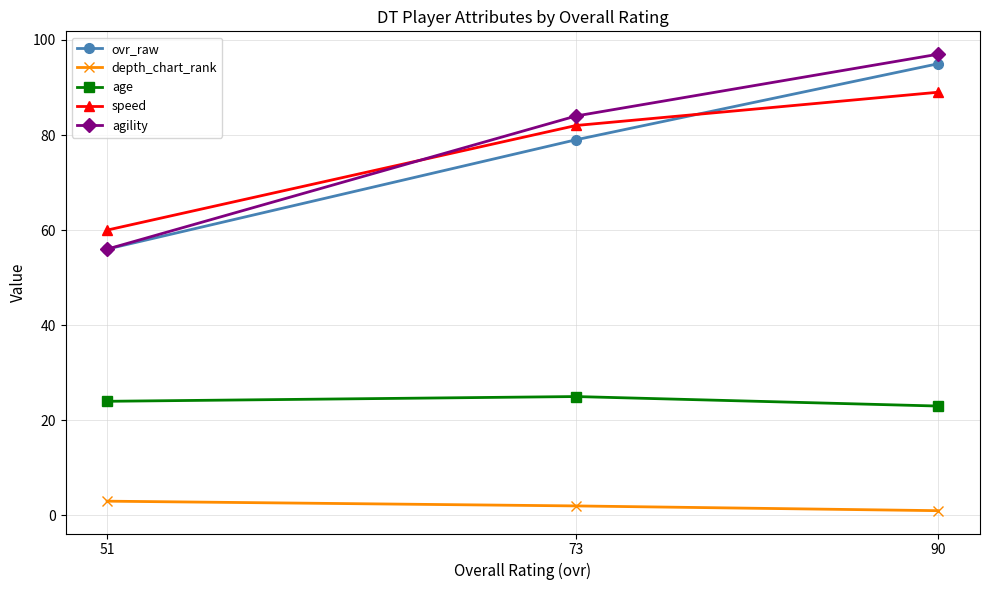

At which label is speed closest to 74?

73